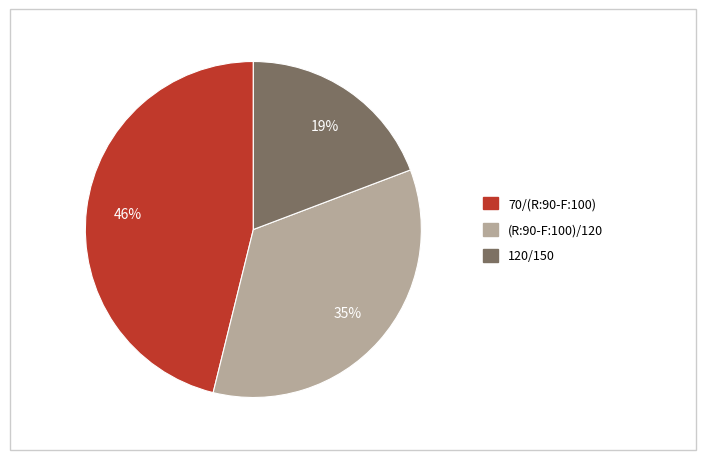

True or false: 70/(R:90-F:100) accounts for 46% of the total.

True